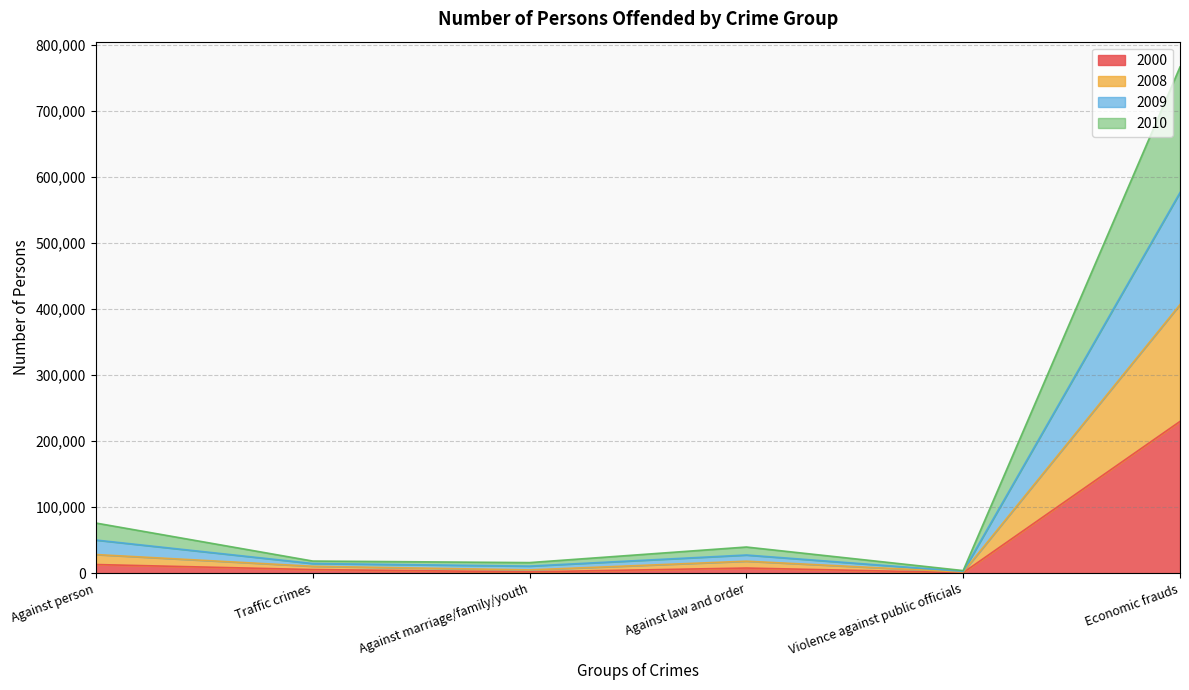

In 2010, how many points are lower than both neighbors (excluding endpoints)?

2